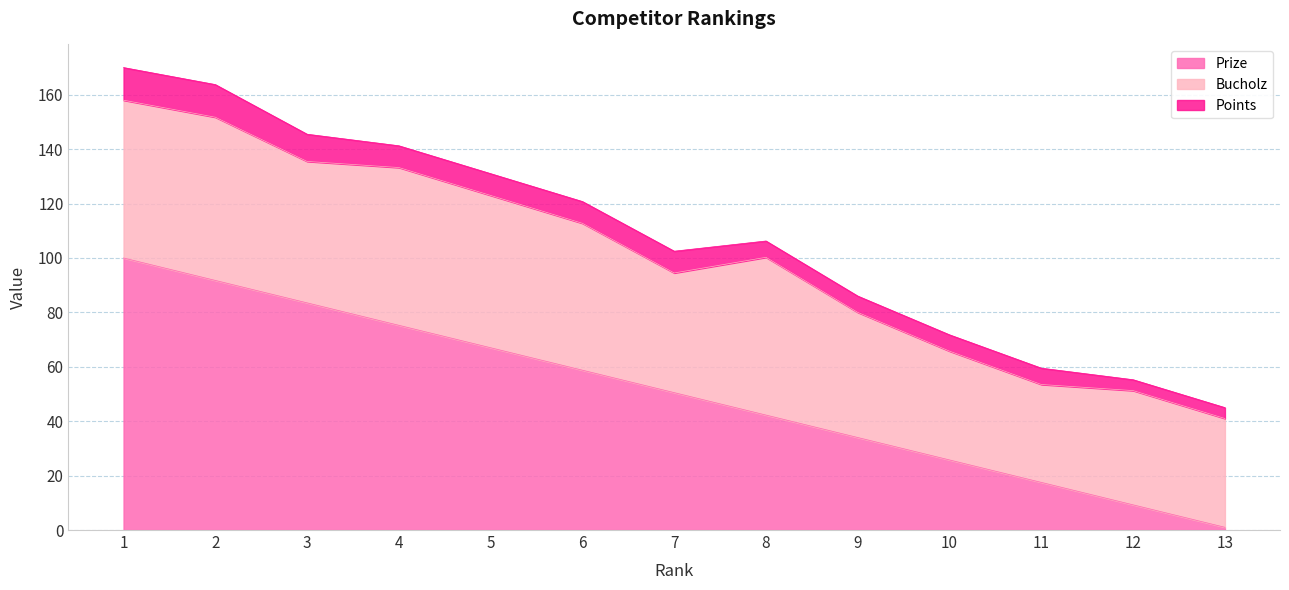

At which label is Bucholz closest to 48?

9